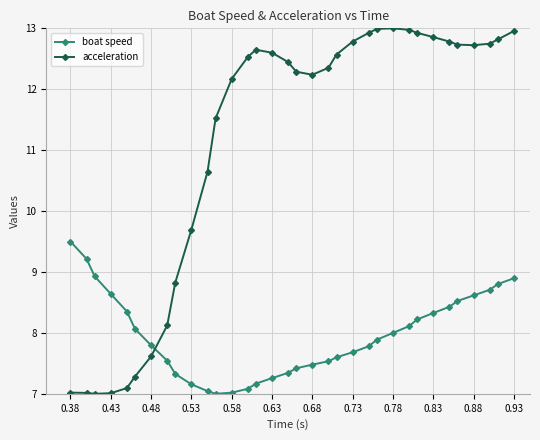

List the series in order of their overall mean, lowest first.

boat speed, acceleration